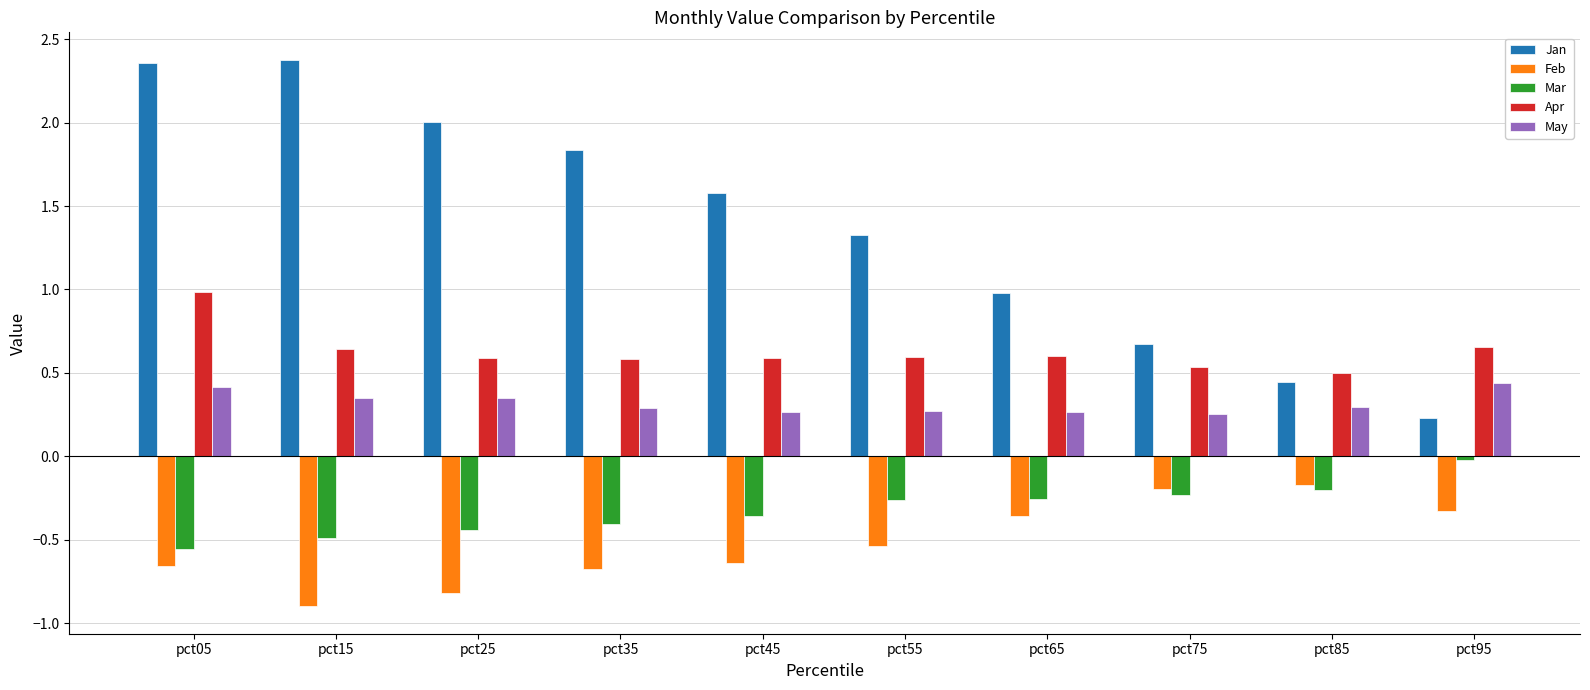

How many distinct data groups are displayed?

5